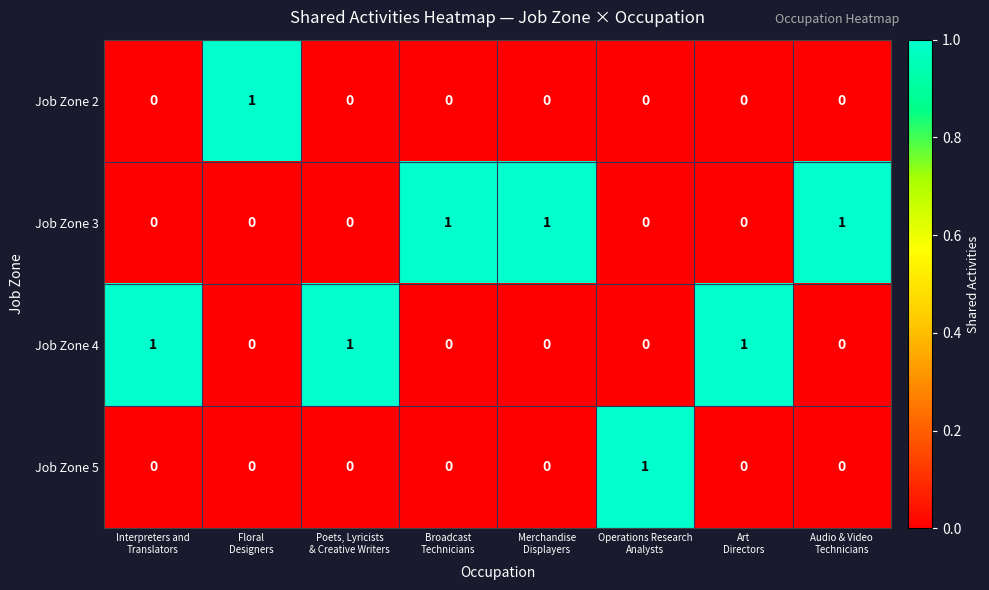

What is the sum of all Job Zone 4 values?

3